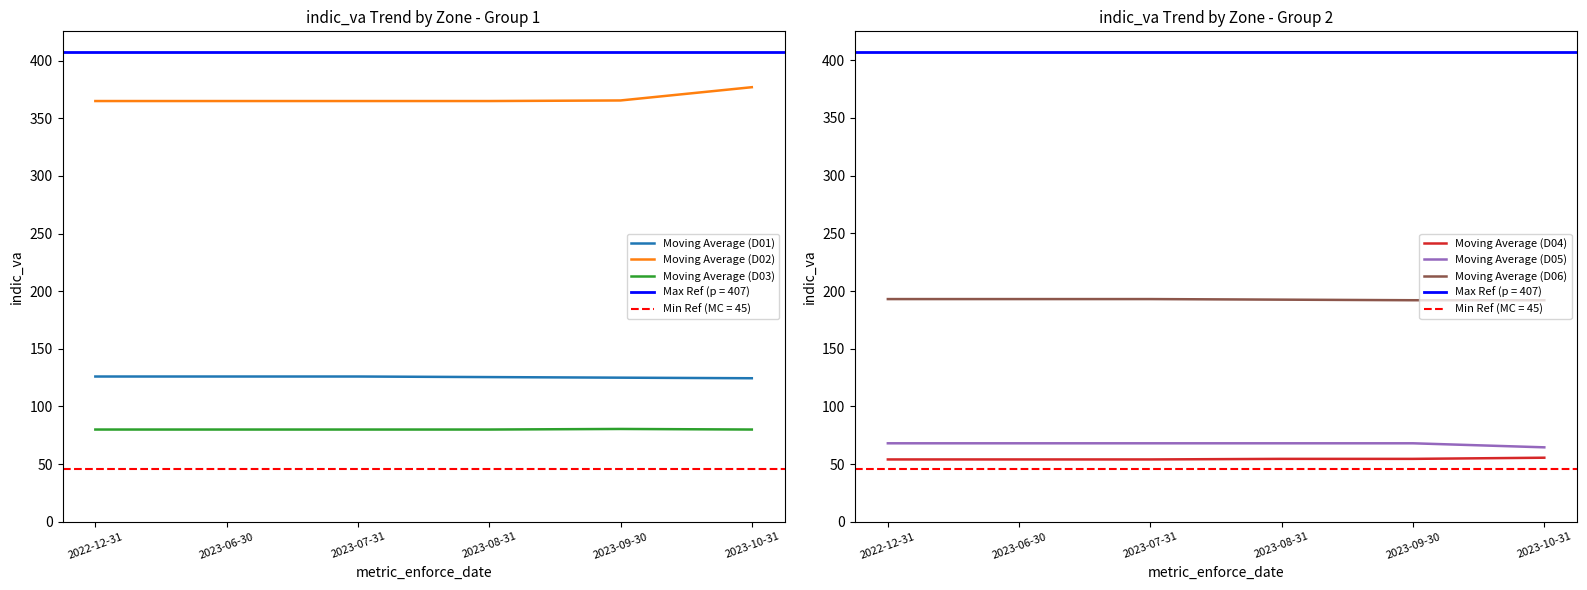

What is the label of the 6th point from the right?

2022-12-31